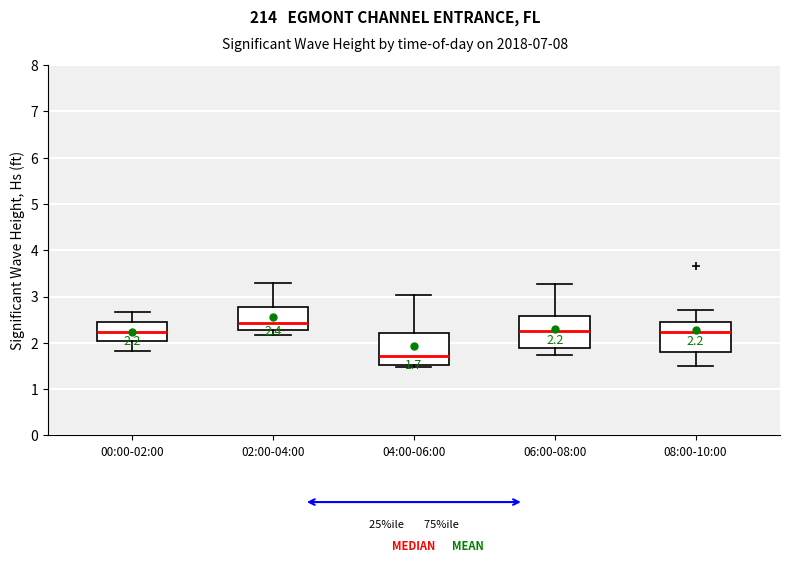

Which box has the lowest median line?

04:00-06:00